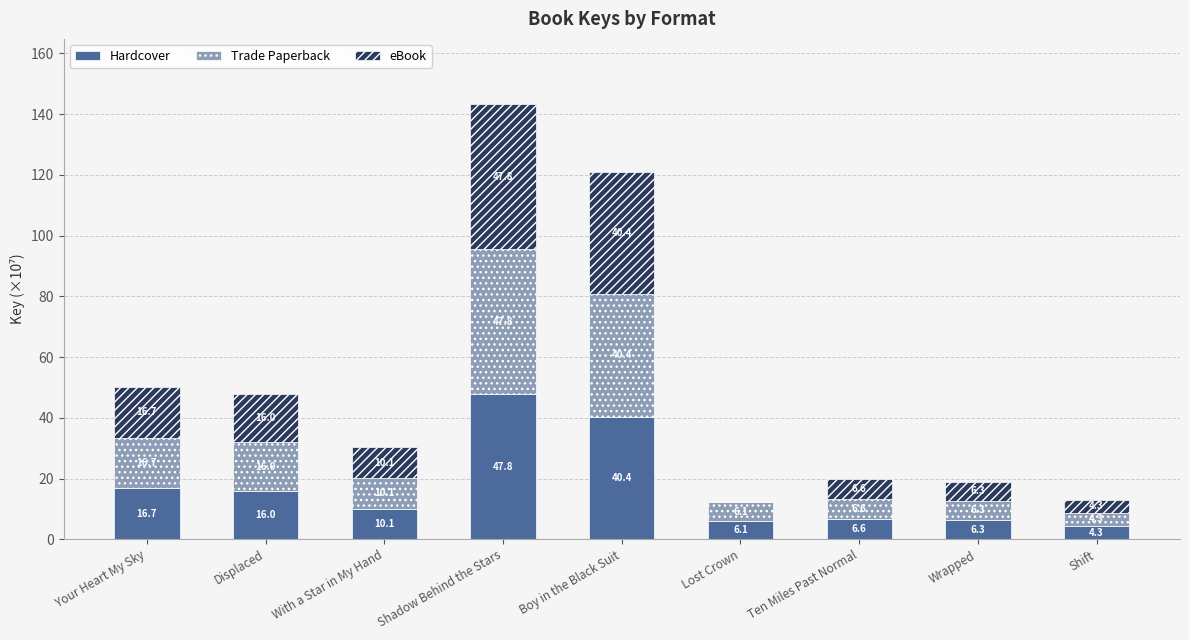

Reading right to left, what are the values for Hardcover?

Shift=4.3	Wrapped=6.3	Ten Miles Past Normal=6.6	Lost Crown=6.1	Boy in the Black Suit=40.4	Shadow Behind the Stars=47.8	With a Star in My Hand=10.1	Displaced=16.0	Your Heart My Sky=16.7